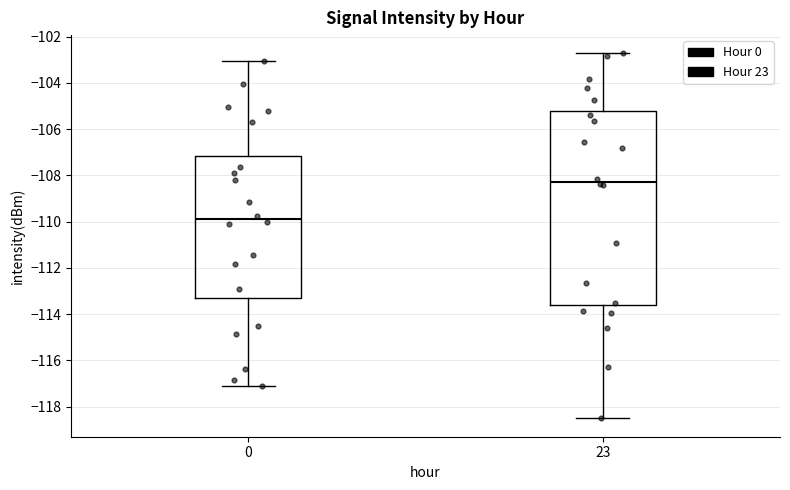

Where does the upper whisker of the box at x = 0 end on the y-axis? The values are not printed on the chart, so give them approximately, as read against the axis.

-103.0